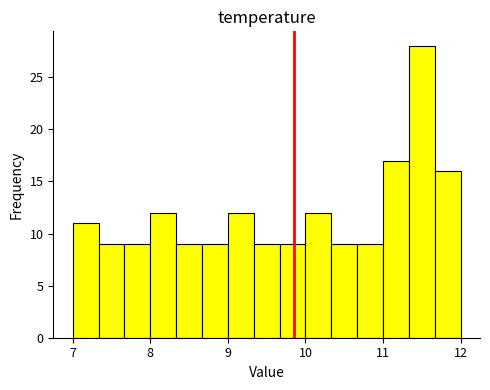

Around what value on the x-axis is the tallest bar? Give the approximate position of its centre, as read against the axis.

11.5